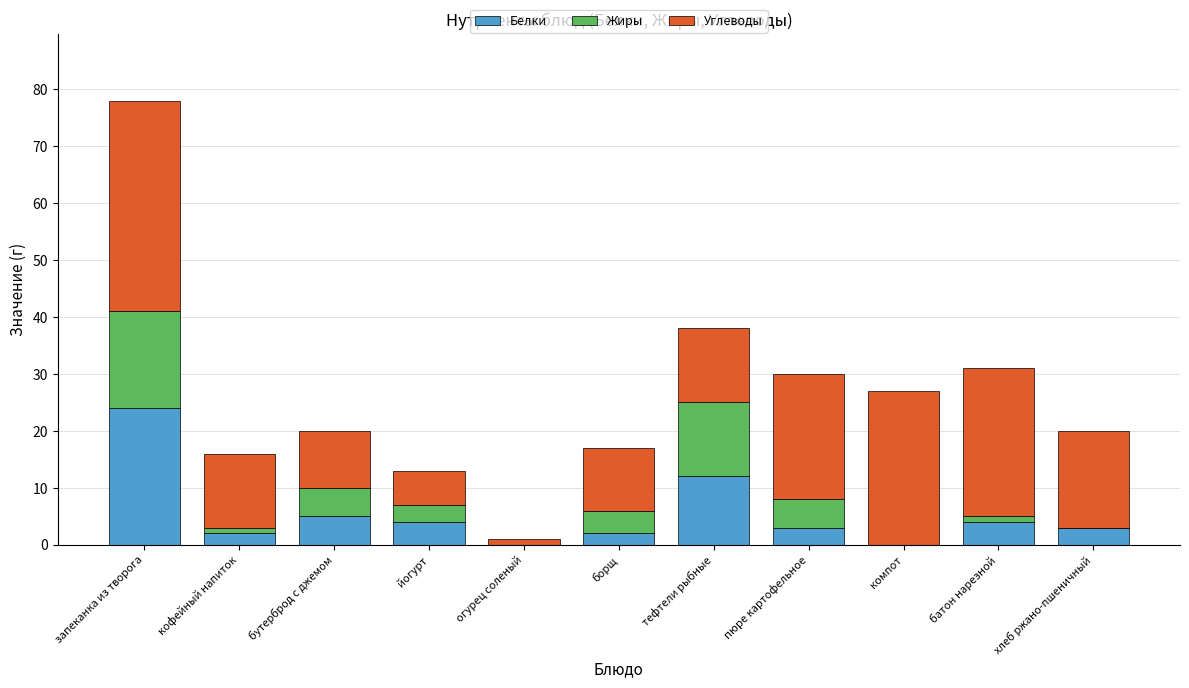

The Белки series shows 9 at бутерброд с джемом. True or false?

False